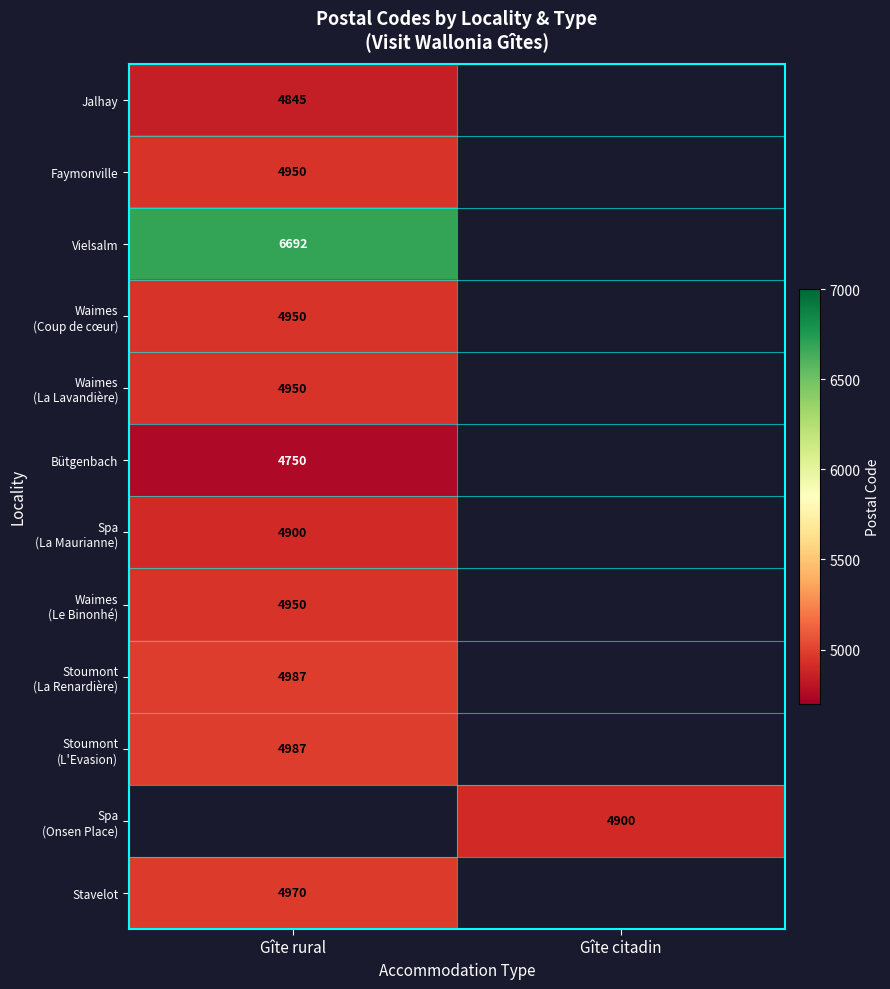

True or false: Stavelot has a value of 4970 at Gîte rural.

True